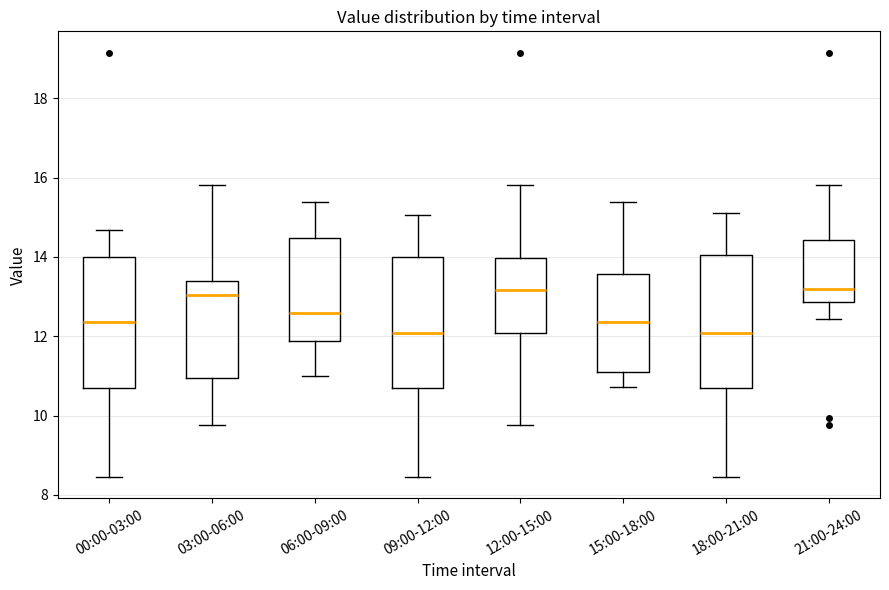

Reading left to right, transcribe this box plot: for each box, give where its median line is, the range the box spans, and where its two whiskers end, as read against the y-axis. The values are not printed on the chart, so give them approximately, as read against the axis.

00:00-03:00: median 12.4, box 10.8 to 14.0, whiskers 8.4 to 14.6
03:00-06:00: median 13.0, box 11.0 to 13.4, whiskers 9.8 to 15.8
06:00-09:00: median 12.6, box 11.8 to 14.4, whiskers 11.0 to 15.4
09:00-12:00: median 12.0, box 10.8 to 14.0, whiskers 8.4 to 15.0
12:00-15:00: median 13.2, box 12.0 to 14.0, whiskers 9.8 to 15.8
15:00-18:00: median 12.4, box 11.0 to 13.6, whiskers 10.8 to 15.4
18:00-21:00: median 12.0, box 10.8 to 14.0, whiskers 8.4 to 15.2
21:00-24:00: median 13.2, box 12.8 to 14.4, whiskers 12.4 to 15.8